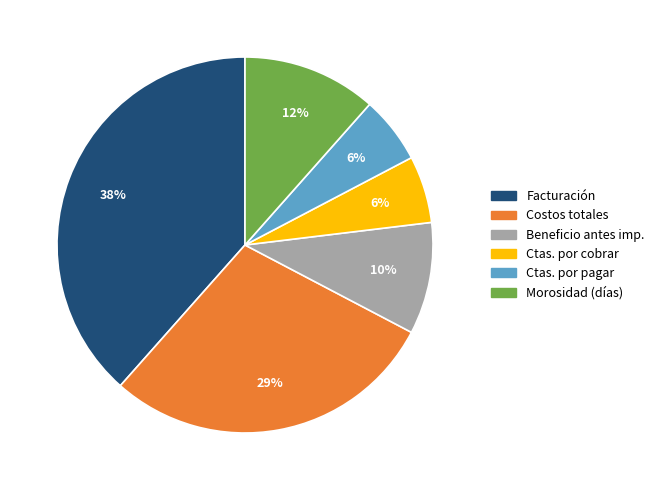

Is there any slice that represents more than half of the pie?

No